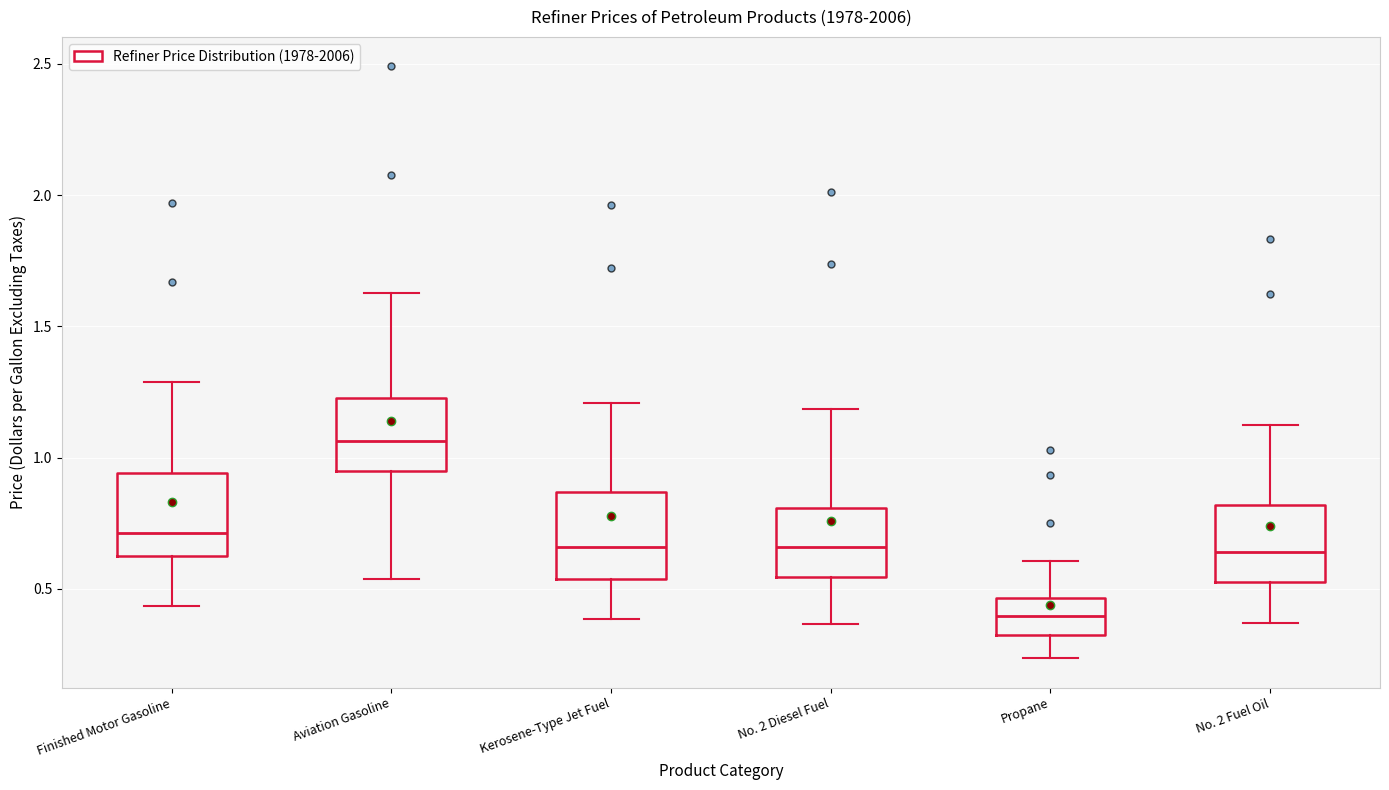

Reading left to right, read every box against the y-axis: the position of its median line, the range the box covers, and the ends of its whiskers. The values are not printed on the chart, so give them approximately, as read against the axis.

Finished Motor Gasoline: median 0.70, box 0.65 to 0.95, whiskers 0.45 to 1.30
Aviation Gasoline: median 1.05, box 0.95 to 1.25, whiskers 0.55 to 1.65
Kerosene-Type Jet Fuel: median 0.65, box 0.55 to 0.85, whiskers 0.40 to 1.20
No. 2 Diesel Fuel: median 0.65, box 0.55 to 0.80, whiskers 0.35 to 1.20
Propane: median 0.40, box 0.30 to 0.45, whiskers 0.25 to 0.60
No. 2 Fuel Oil: median 0.65, box 0.55 to 0.80, whiskers 0.35 to 1.15